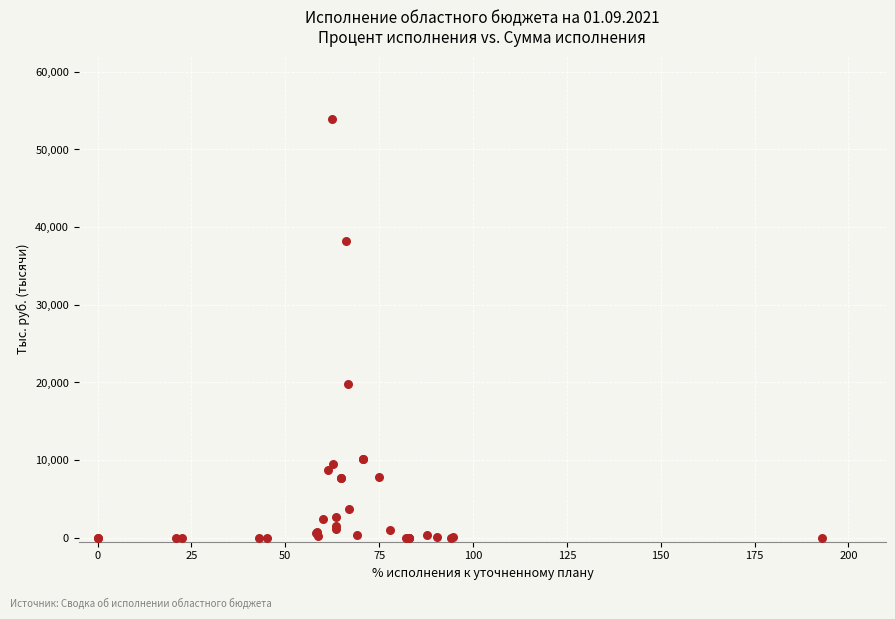

What Y value in the scatter plot is closest to 26946?

19736.0